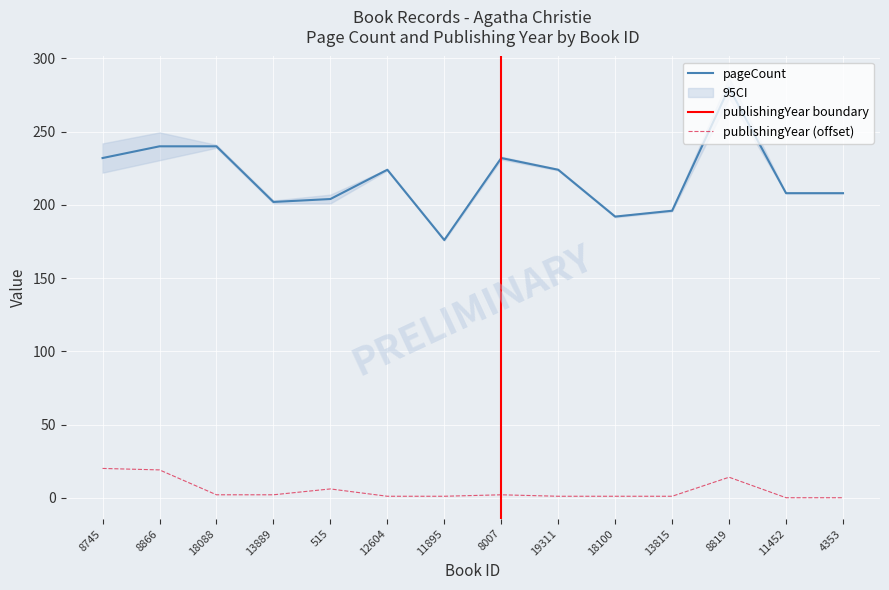

True or false: publishingYear and pageCount cross at least once.

False